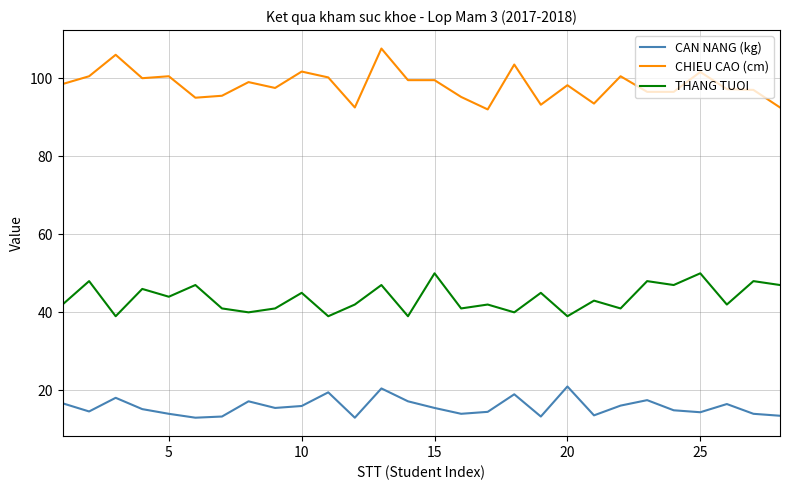

Which series has the widest spread of values?

CHIEU CAO (cm)